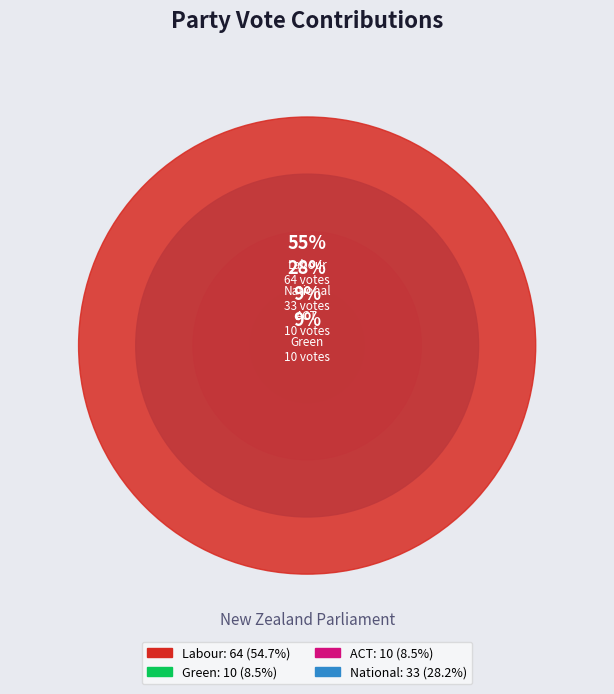

Rank the categories by value from lowest to highest.

Green, ACT, National, Labour